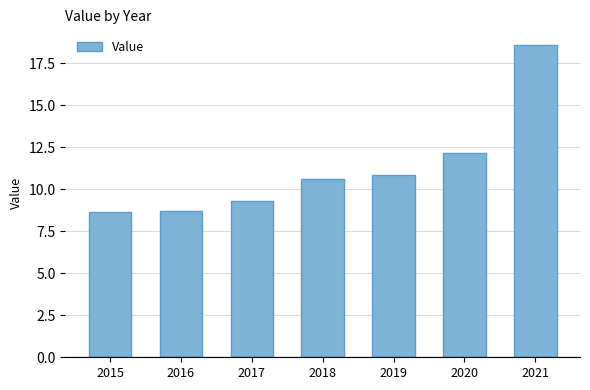

What is the value of the 4th bar from the left?

10.6